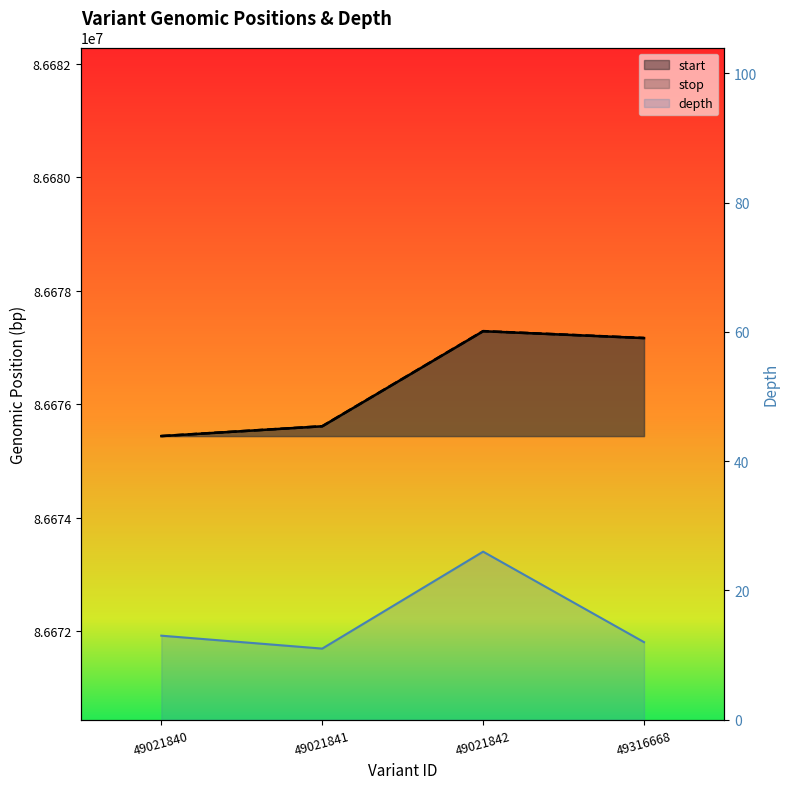

True or false: start and depth intersect in this chart.

False